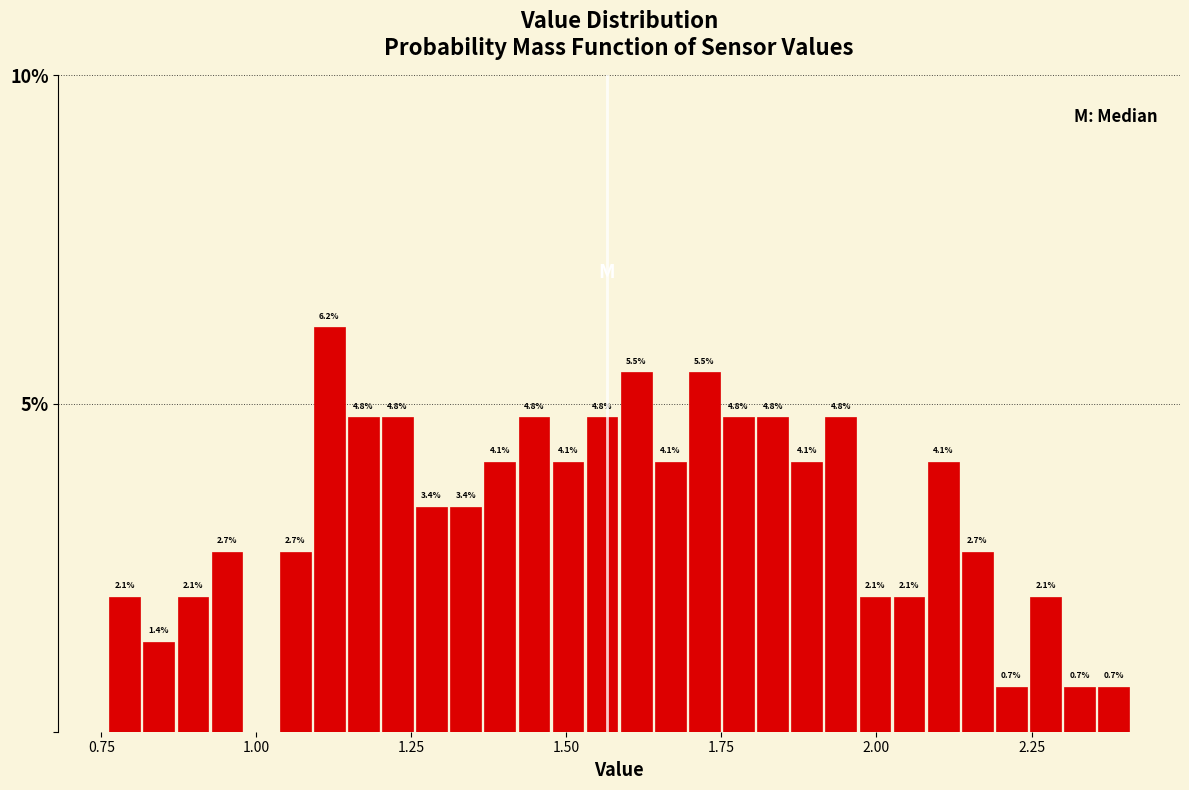

Around what value on the x-axis is the tallest bar? Give the approximate position of its centre, as read against the axis.

1.10